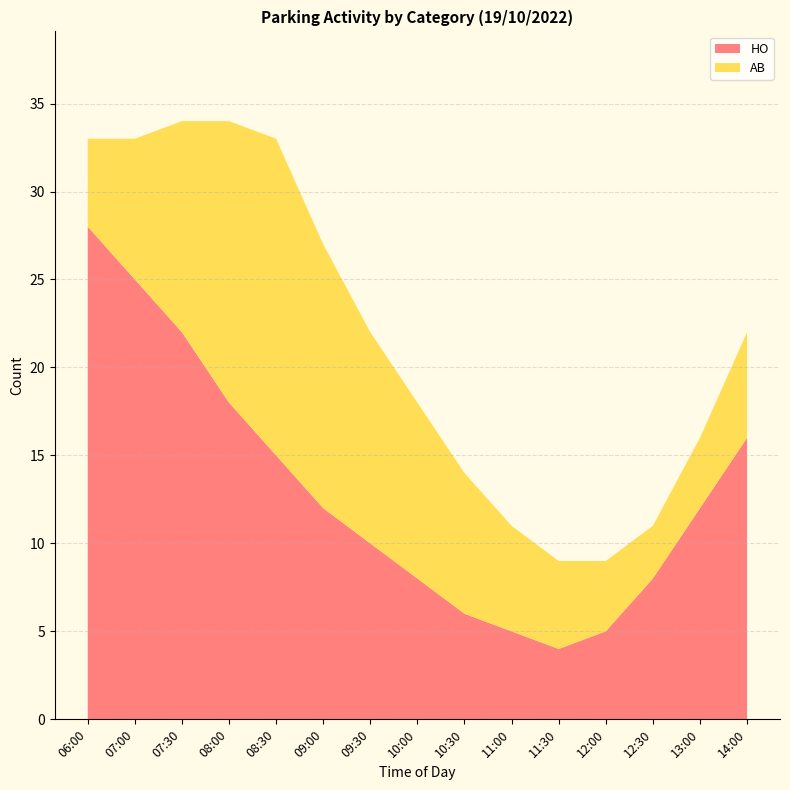

Reading right to left, transcribe all the data shown in this chart.

HO: 14:00=16	13:00=12	12:30=8	12:00=5	11:30=4	11:00=5	10:30=6	10:00=8	09:30=10	09:00=12	08:30=15	08:00=18	07:30=22	07:00=25	06:00=28
AB: 14:00=6	13:00=4	12:30=3	12:00=4	11:30=5	11:00=6	10:30=8	10:00=10	09:30=12	09:00=15	08:30=18	08:00=16	07:30=12	07:00=8	06:00=5